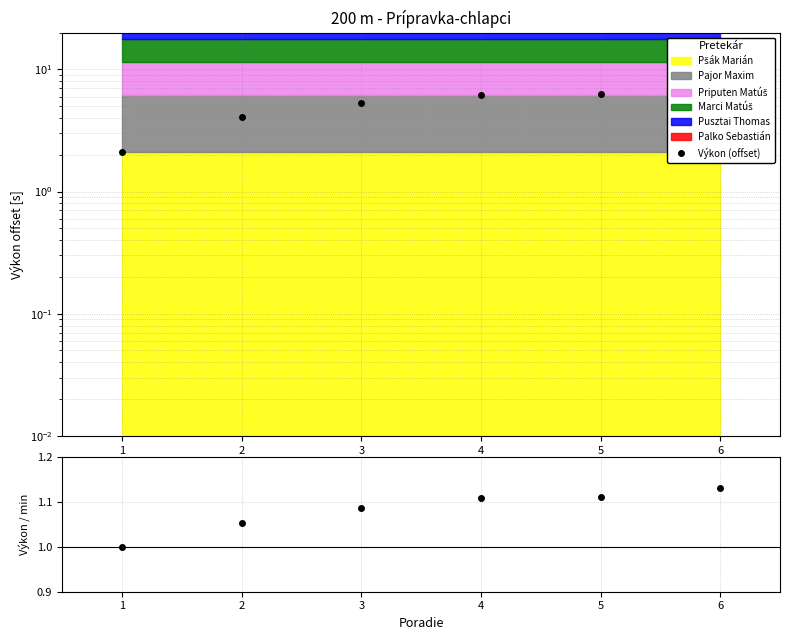

At 6, list the series in order from largest to smallest.

Výkon (offset), Výkon / min